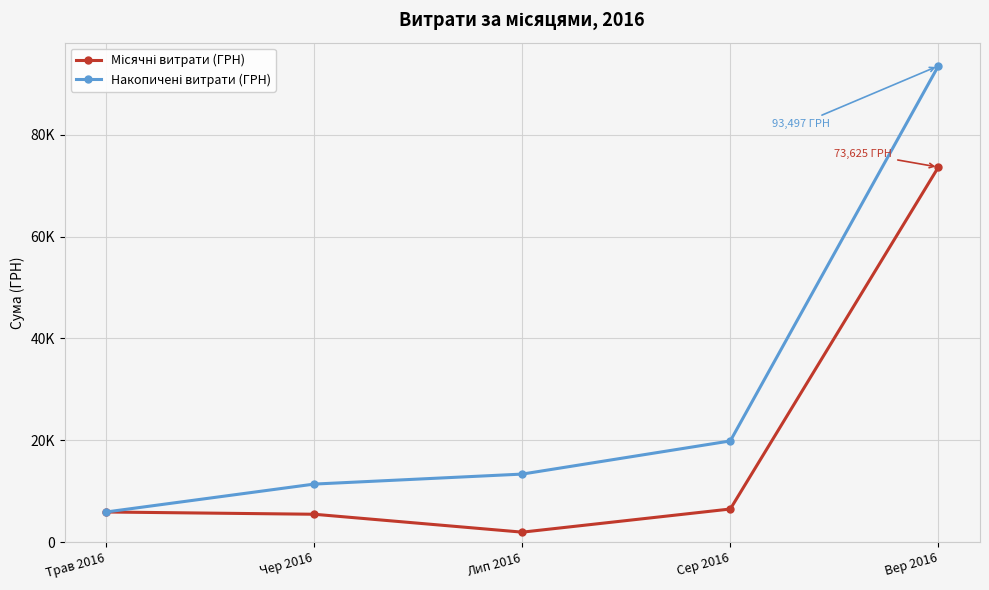

List the series in order of their peak value, highest first.

Накопичені витрати (ГРН), Місячні витрати (ГРН)